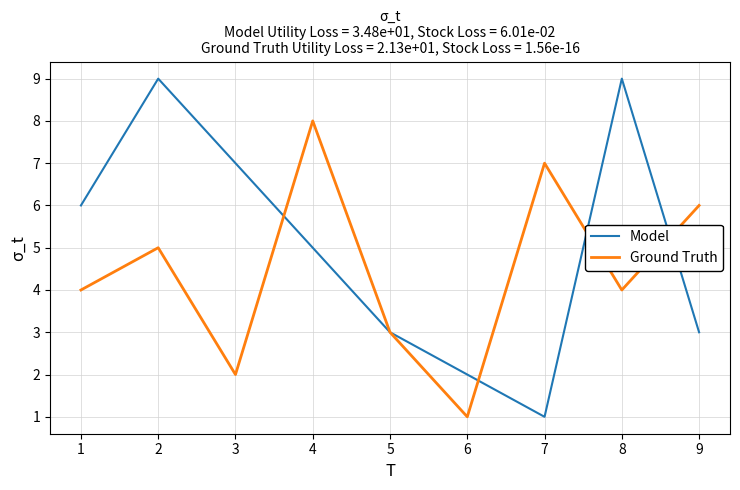

Count the number of categories in the chart.

9